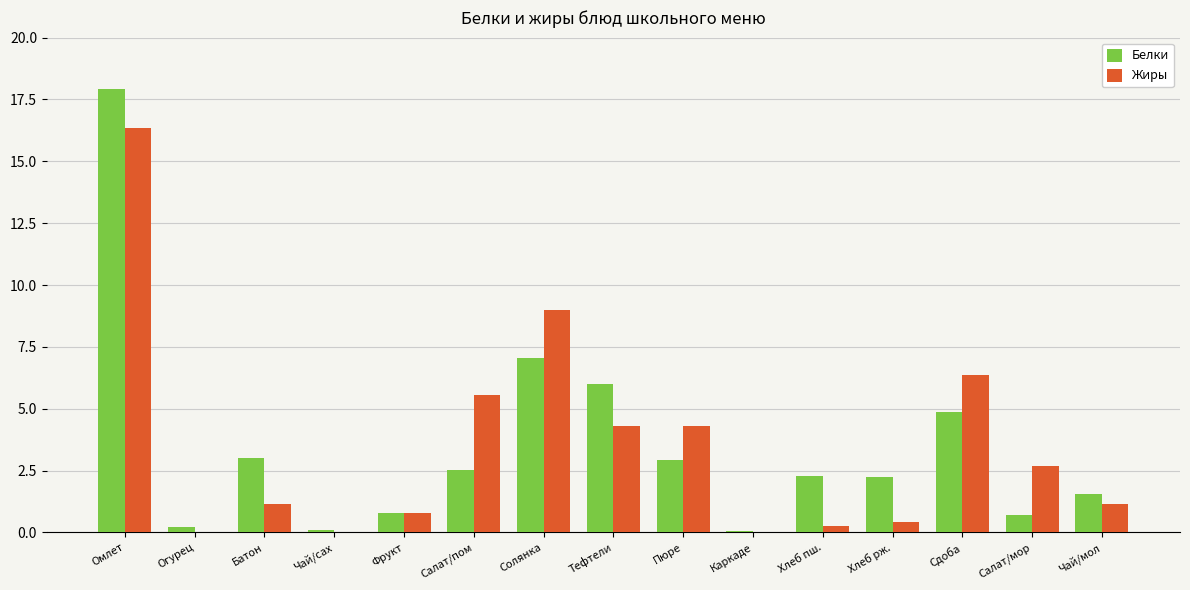

What is the greatest value displayed?

17.9